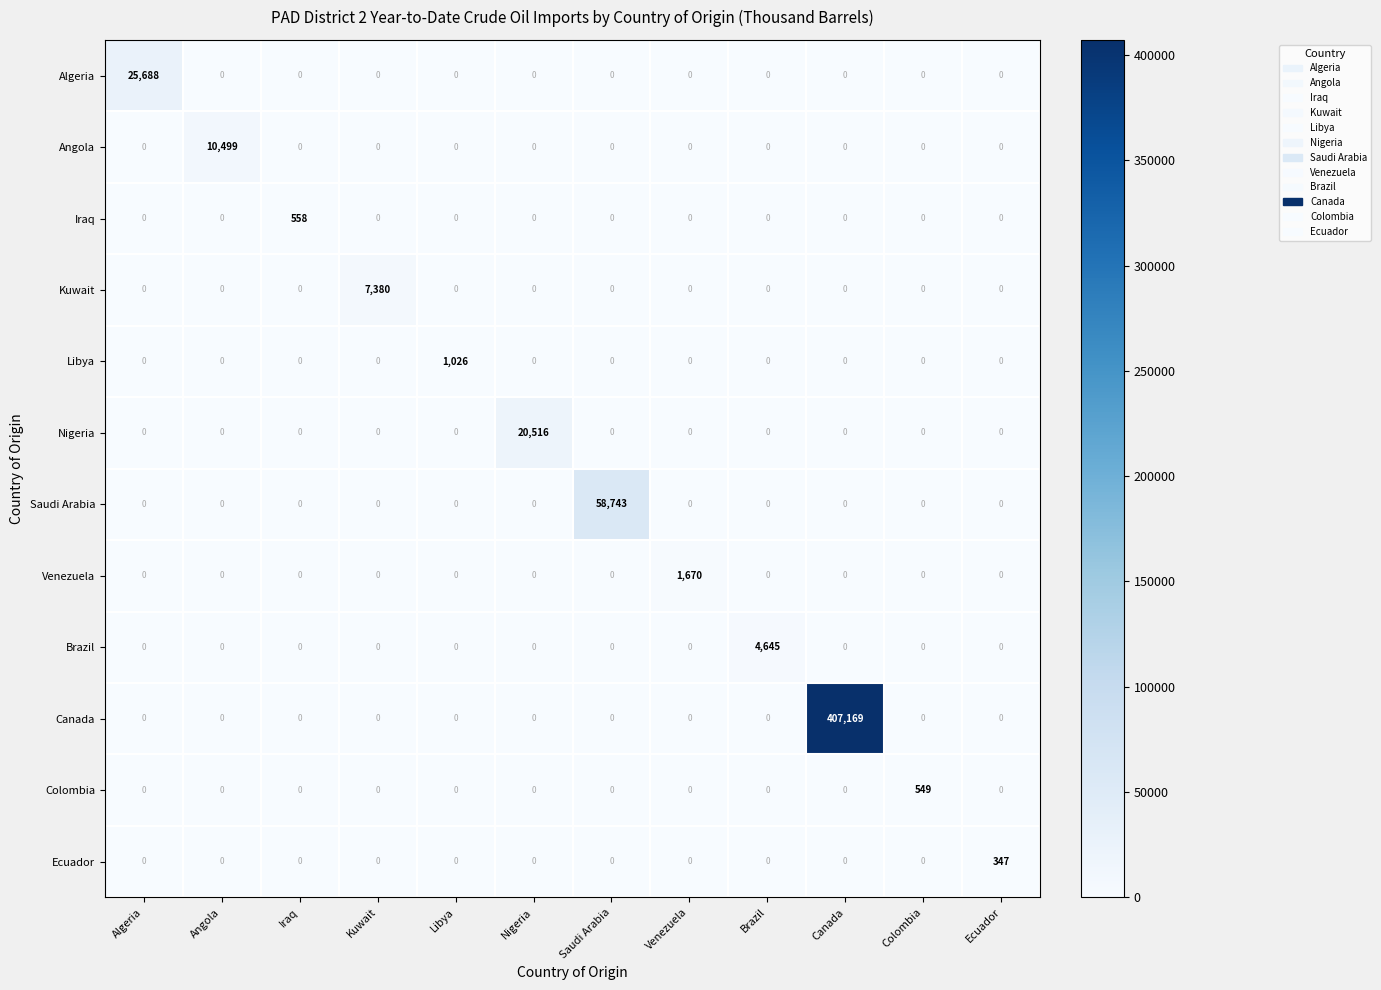

List the series in order of their peak value, highest first.

Canada, Saudi Arabia, Algeria, Nigeria, Angola, Kuwait, Brazil, Venezuela, Libya, Iraq, Colombia, Ecuador